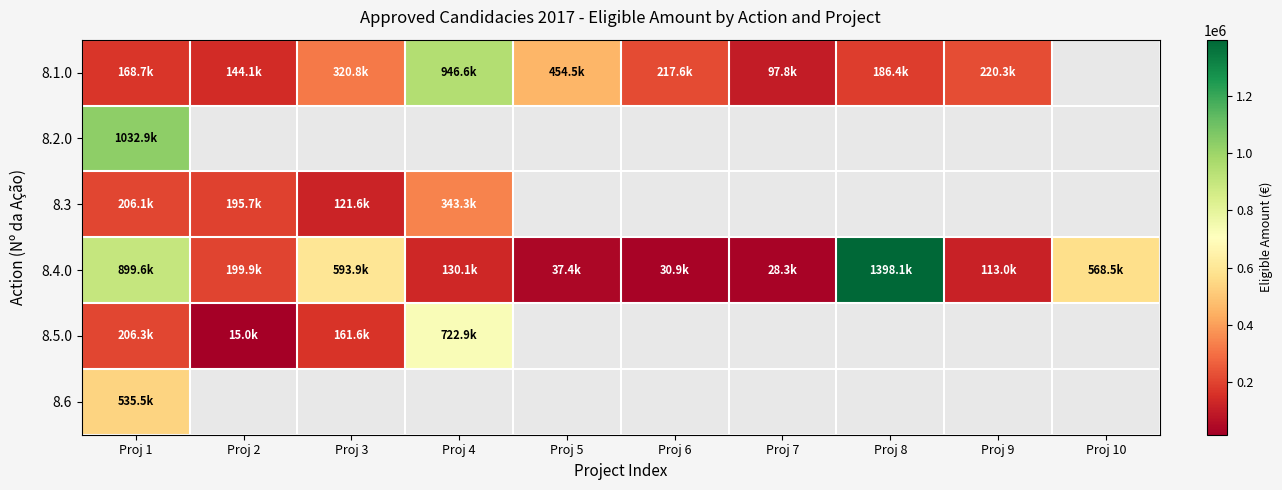

Which series changed the most between Proj 3 and Proj 9?

8.4.0